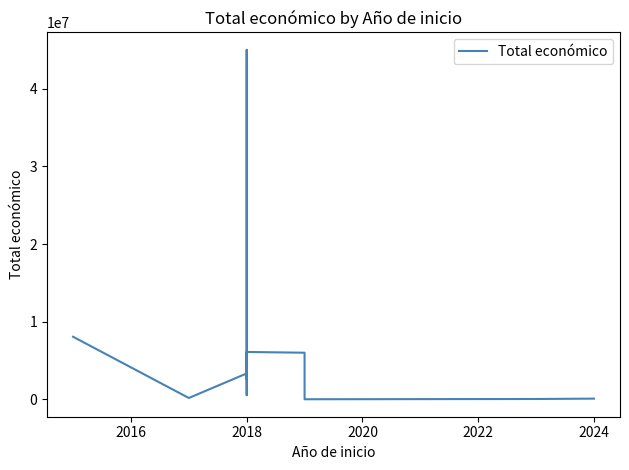

Approximately how many times larger is the value at 2016 compared to 2018?

0.1